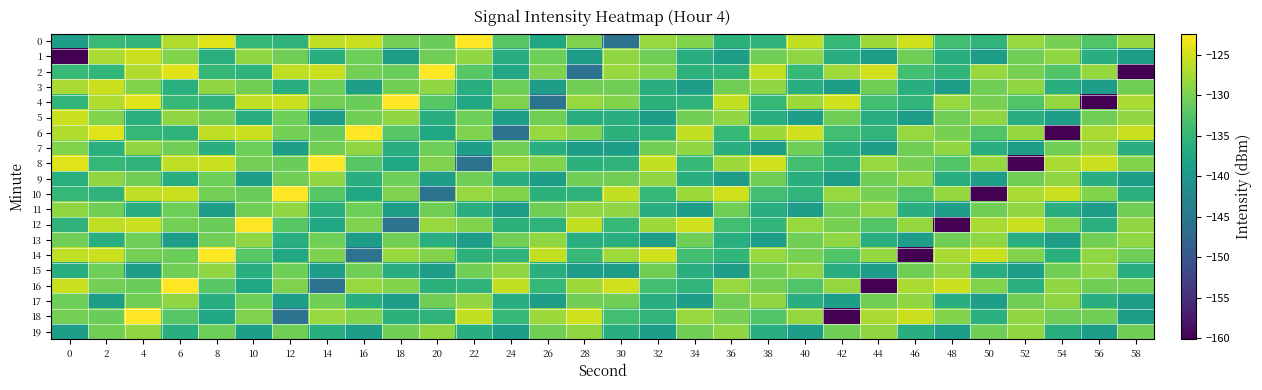

Which series has the largest range (max minus min)?

2